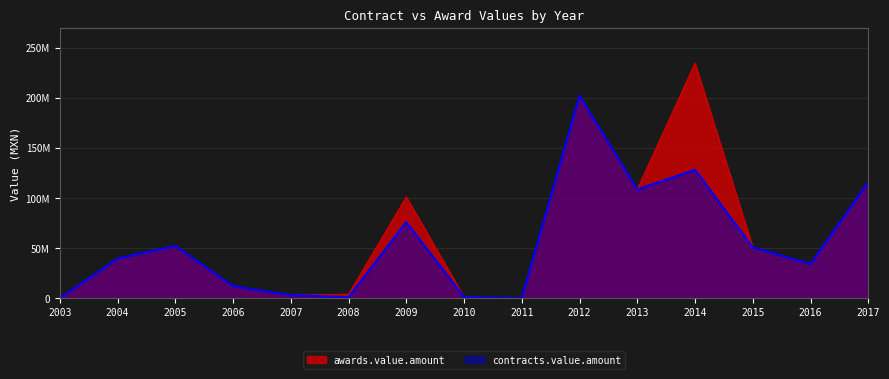

Reading right to left, list all the values displayed in this chart.

awards.value.amount: 2017=115878044.2	2016=34157263.8	2015=50742482.6	2014=234761332.1	2013=108591742.4	2012=202161783.4	2011=0.0	2010=1091563.9	2009=101100316.9	2008=3928234.2	2007=3001821.3	2006=12131512.0	2005=52141878.0	2004=39521414.0	2003=0.0
contracts.value.amount: 2017=115878044.2	2016=34157263.8	2015=50742482.6	2014=128214015.3	2013=108591742.4	2012=202161783.4	2011=0.0	2010=1091563.9	2009=75972802.0	2008=1058361.6	2007=3001821.3	2006=12131512.0	2005=52242771.5	2004=39521414.0	2003=0.0